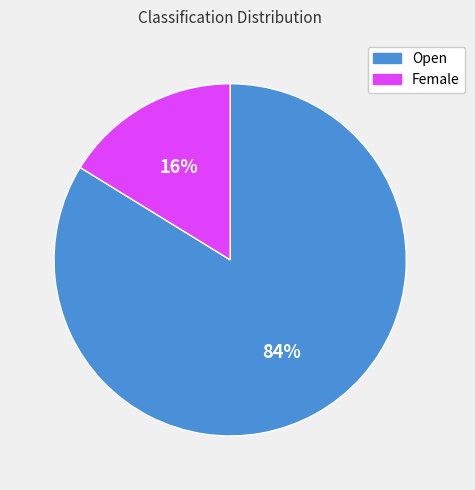

What is the ratio of the value at Female to the value at Open?

0.2